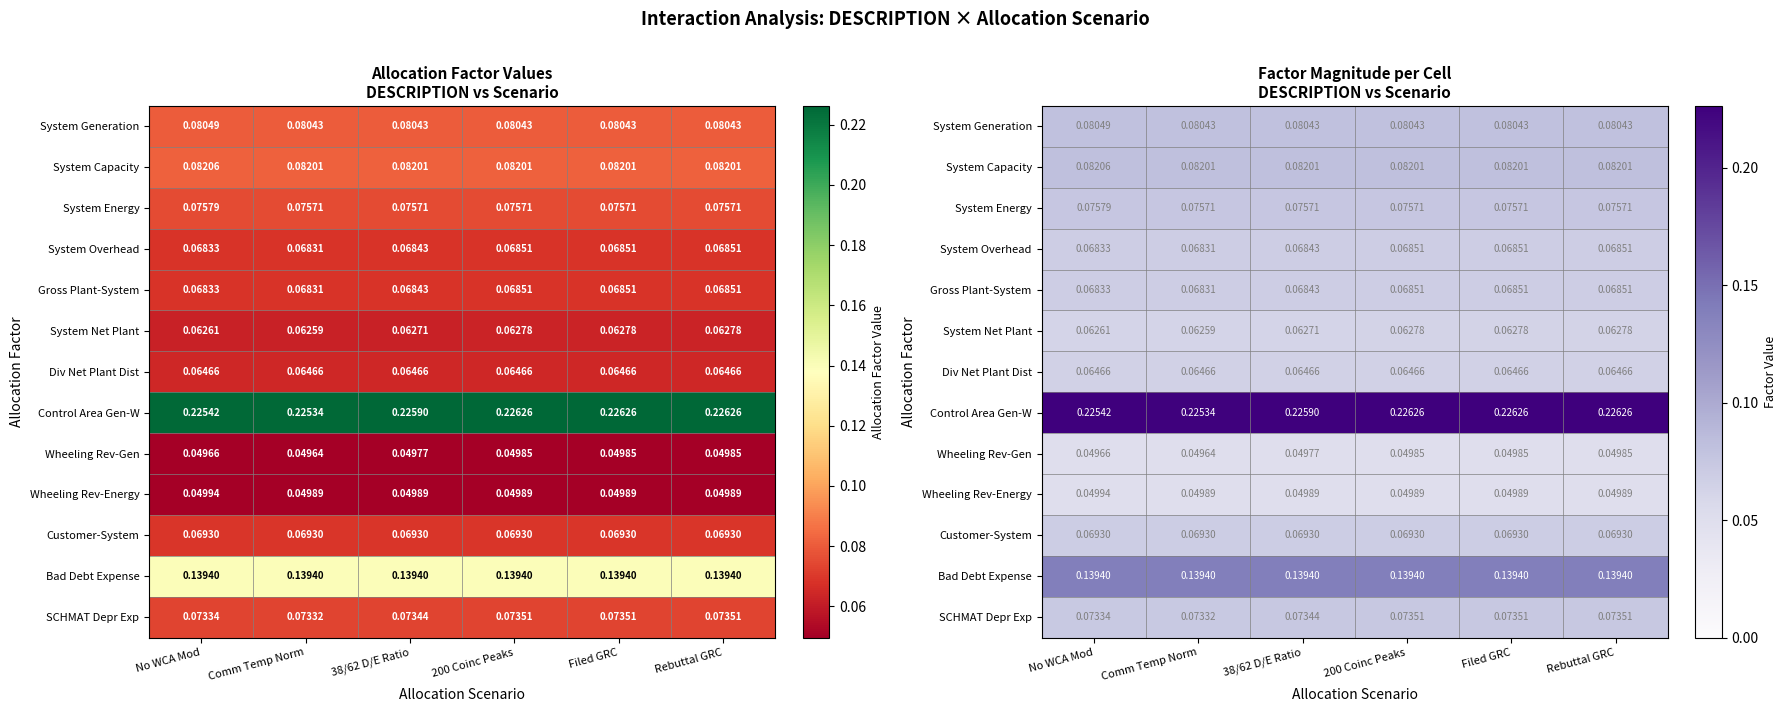

At which category is the sum across all series the highest?

200 Coinc Peaks